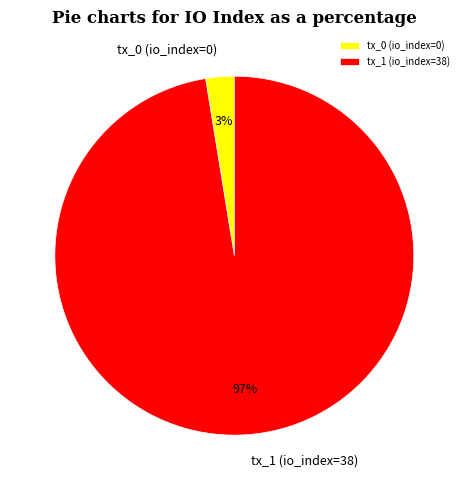

Rank the categories by value from highest to lowest.

tx_1 (io_index=38), tx_0 (io_index=0)